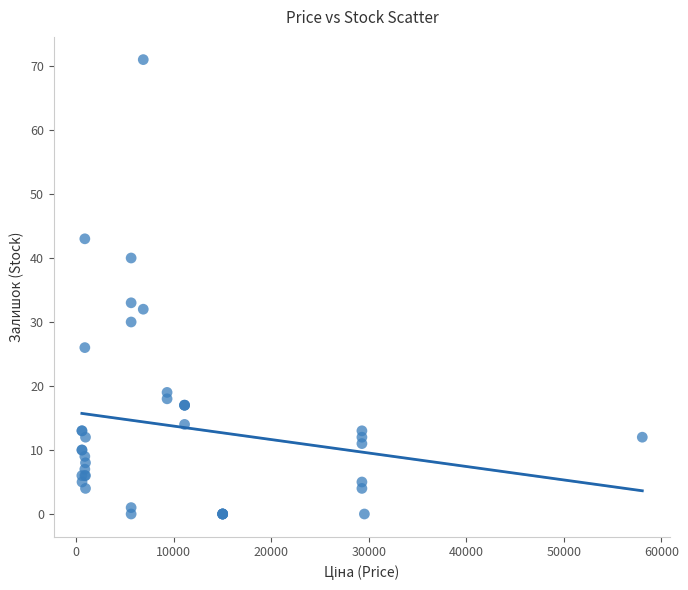

What Y value in the scatter plot is closest to 35?

33